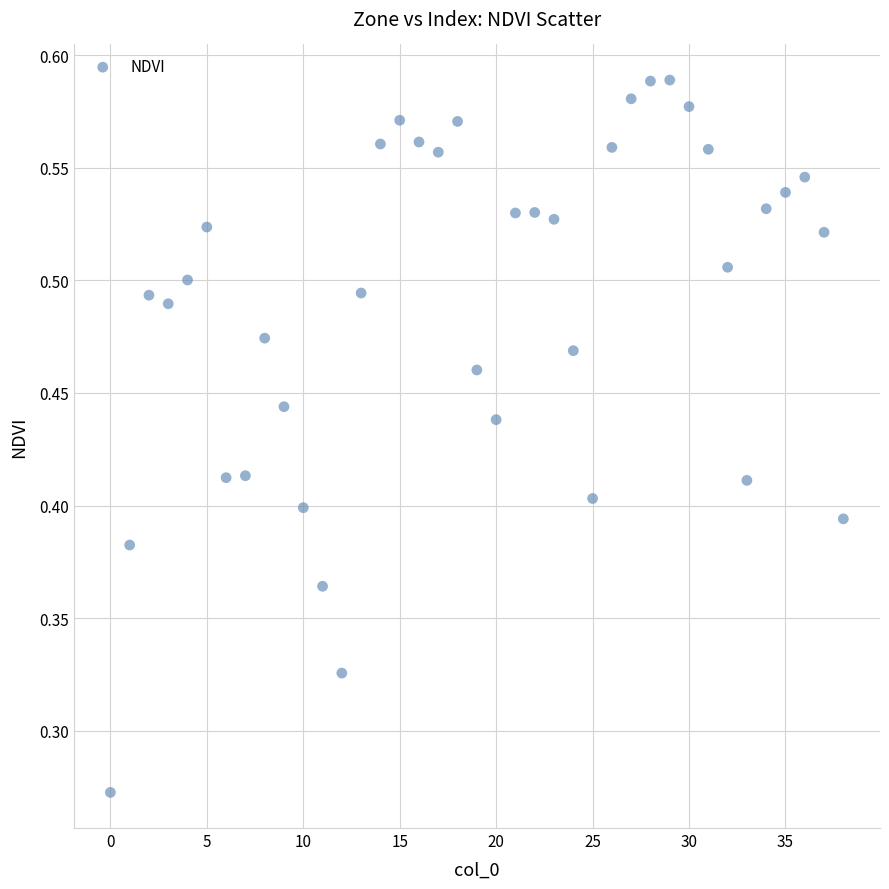

How many data points are displayed?

39